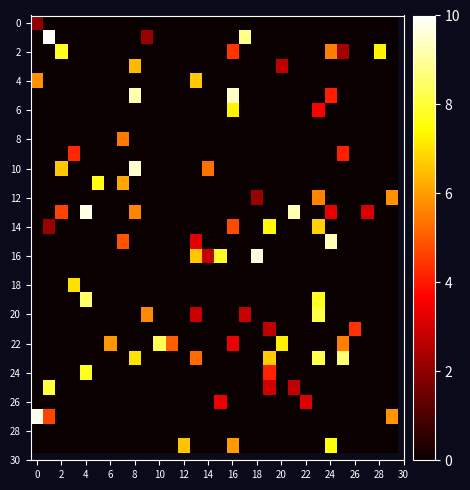

At how many categories does at least one series exceed 0?

30